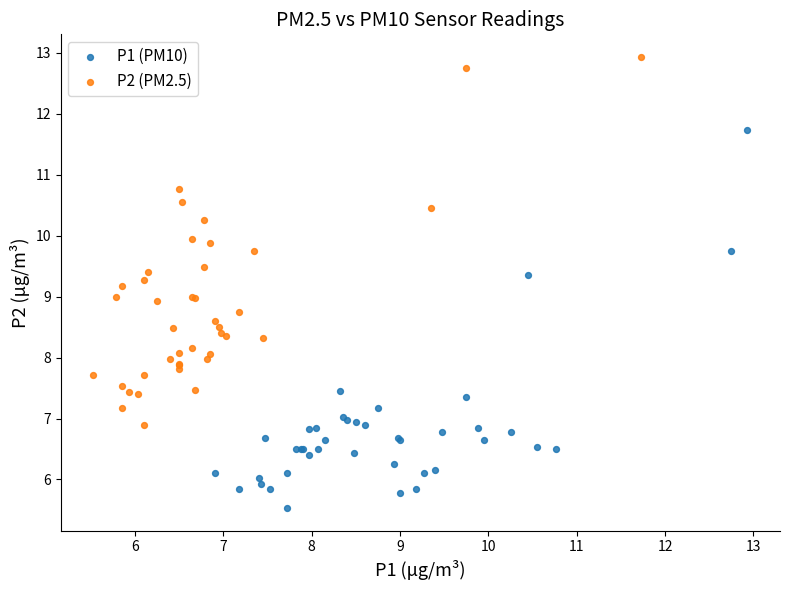

Which series reaches the minimum Y coordinate?

P1 (PM10)